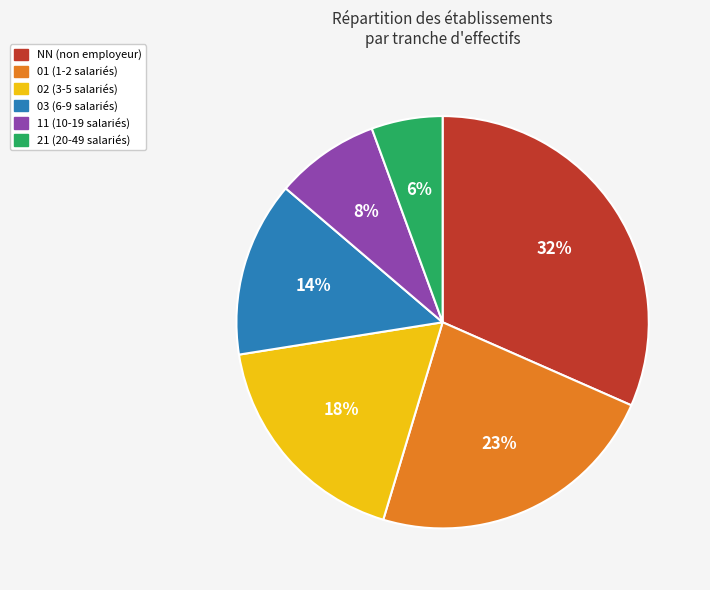

Rank the categories by value from lowest to highest.

21, 11, 03, 02, 01, NN